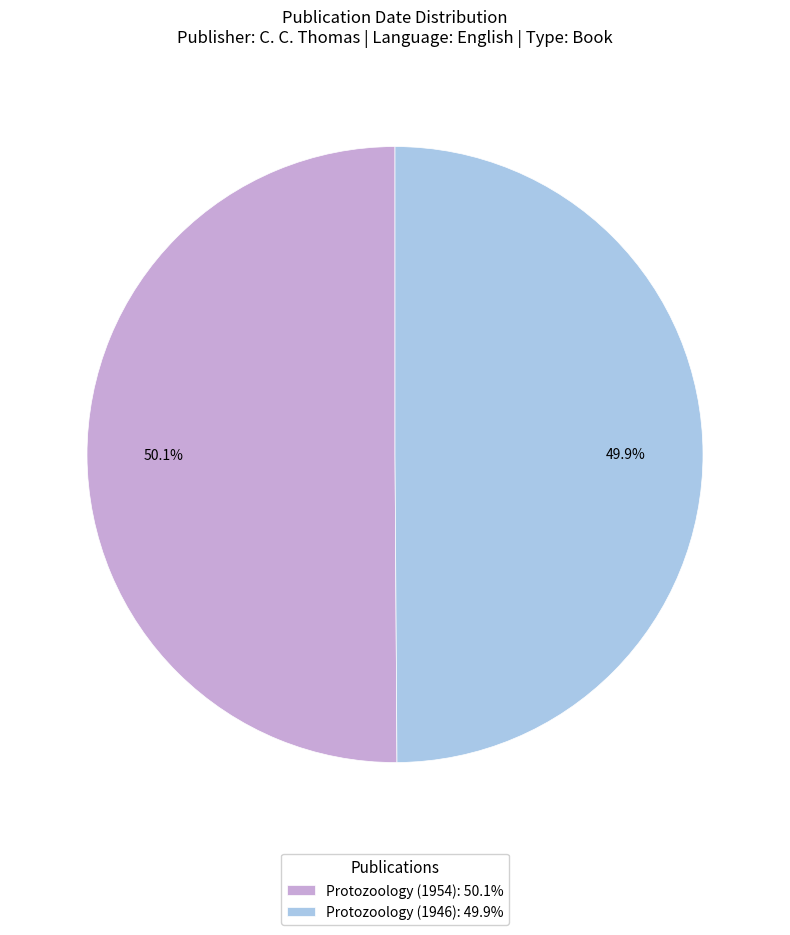

What portion of the pie excludes Protozoology (1954)?

49.9%